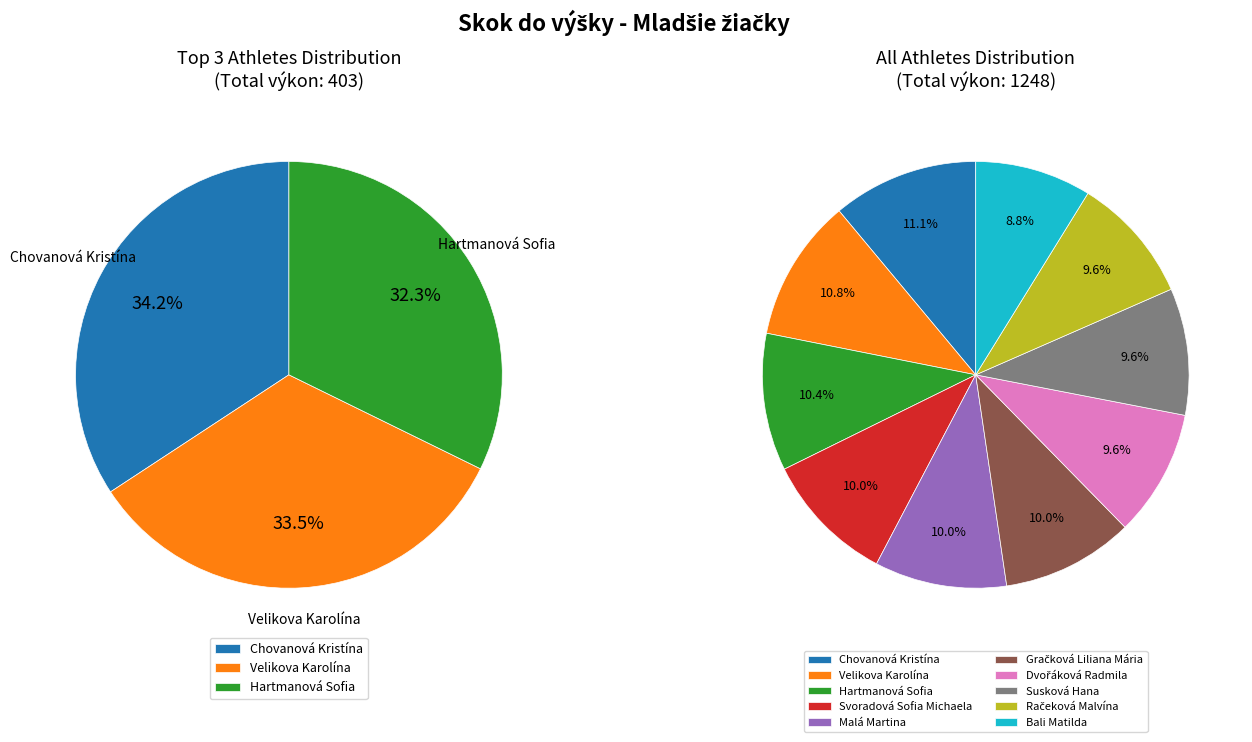

Which slice is the smallest?

Bali Matilda